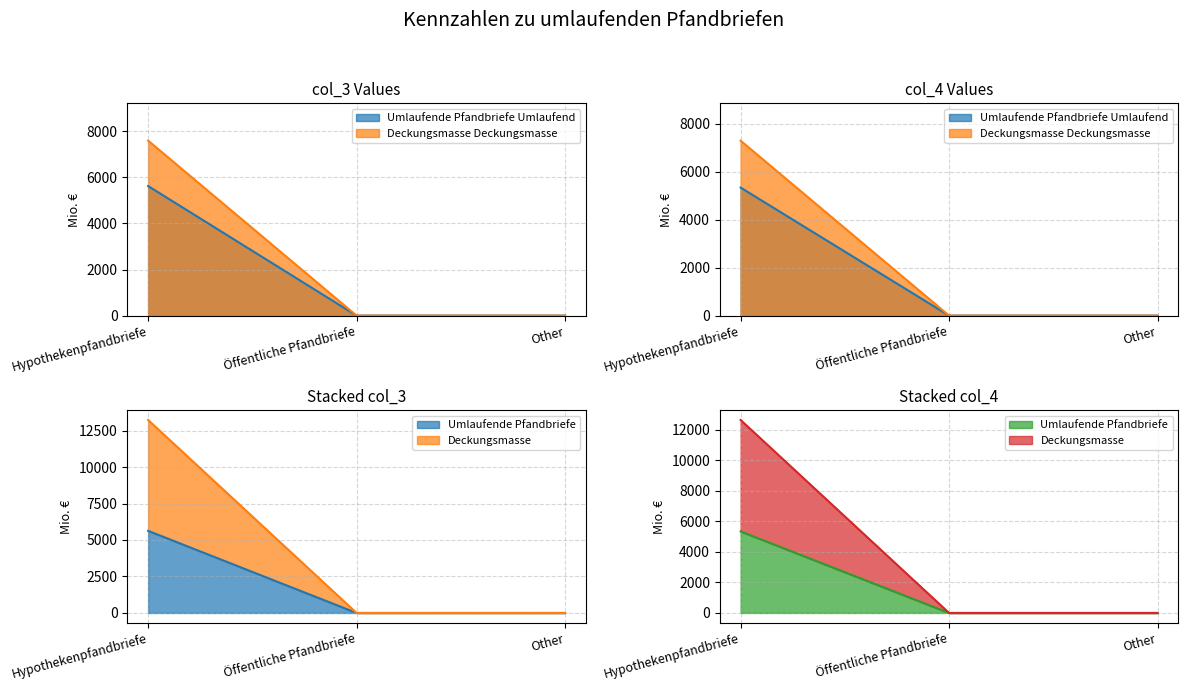

What is the difference between the maximum and second lowest values in the Umlaufende Pfandbriefe (col_4) series?

5625.7